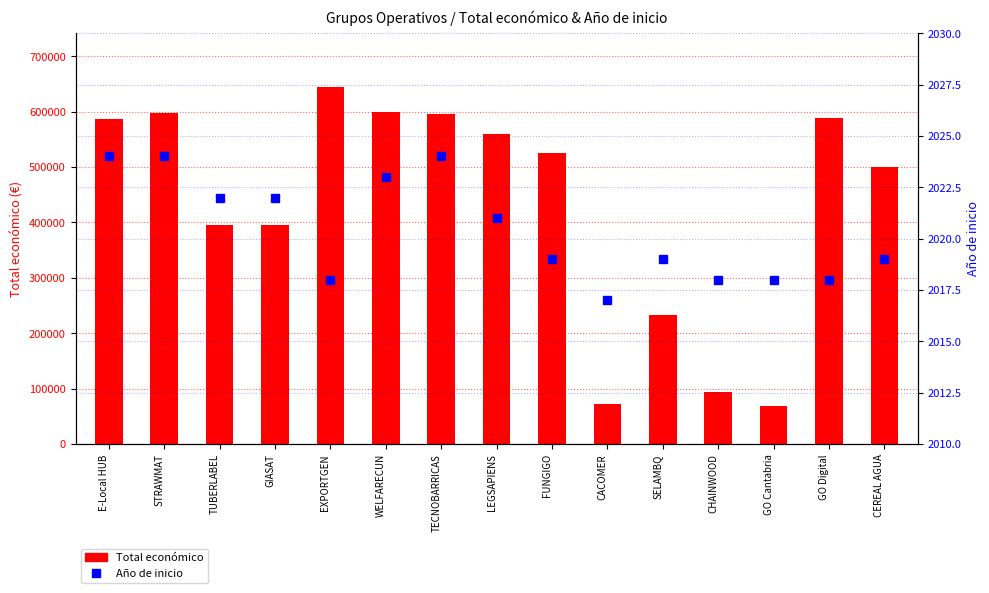

What position from the left is SELAMBQ?

11